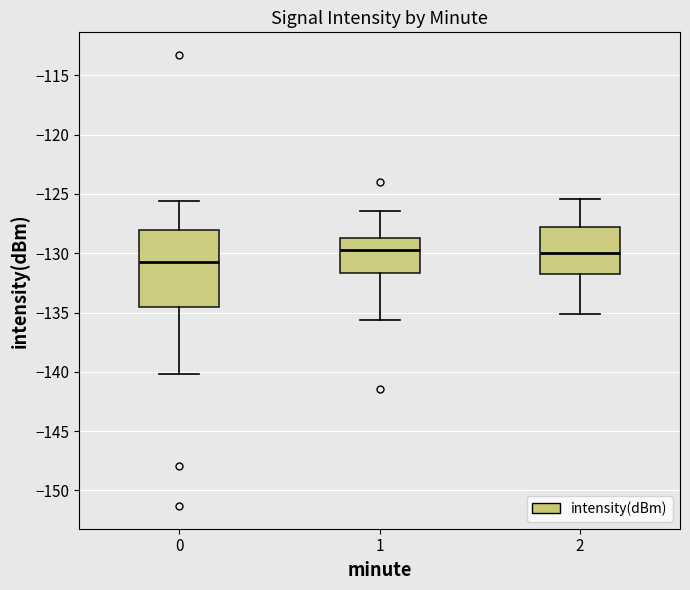

Which box's median line is the lowest?

0